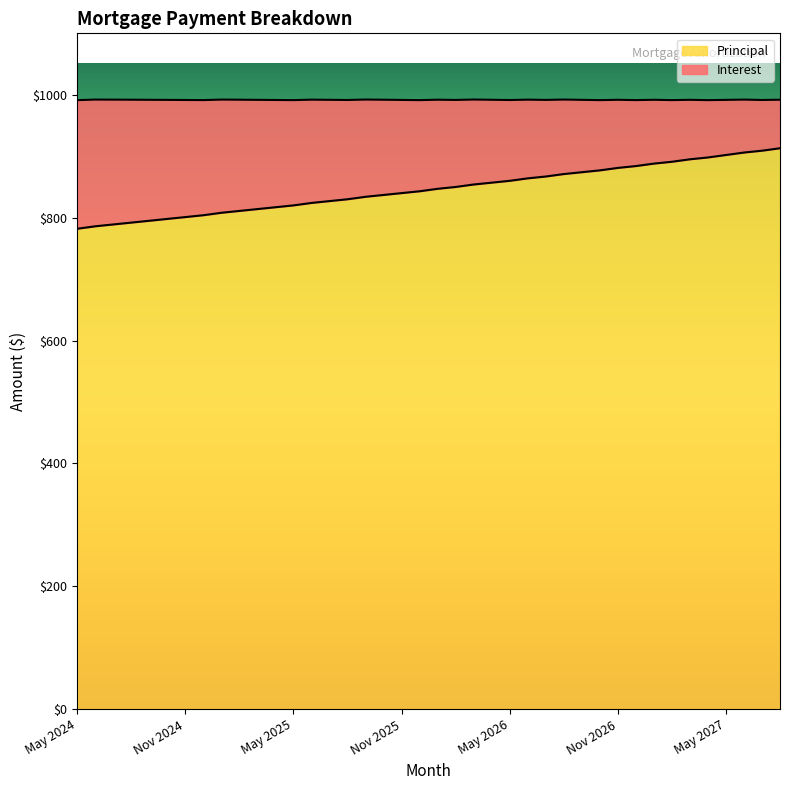

At which category does the chart reach its minimum across all series?

May 2024